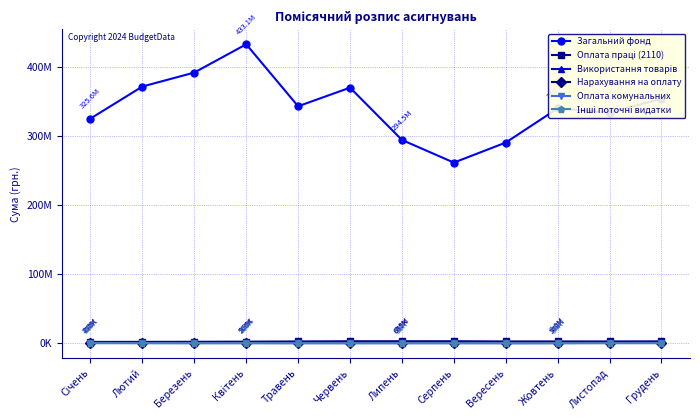

What is the difference between the second highest and minimum values in the Нарахування на оплату series?

221265.0